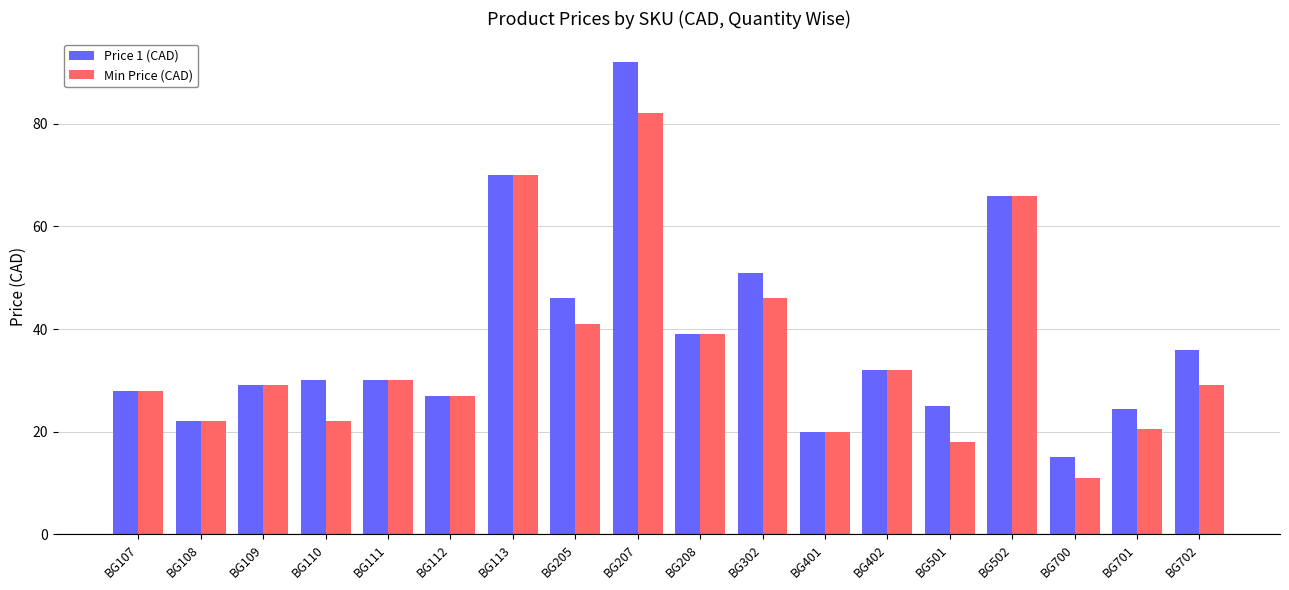

Which series has the widest spread of values?

Price 1 (CAD)